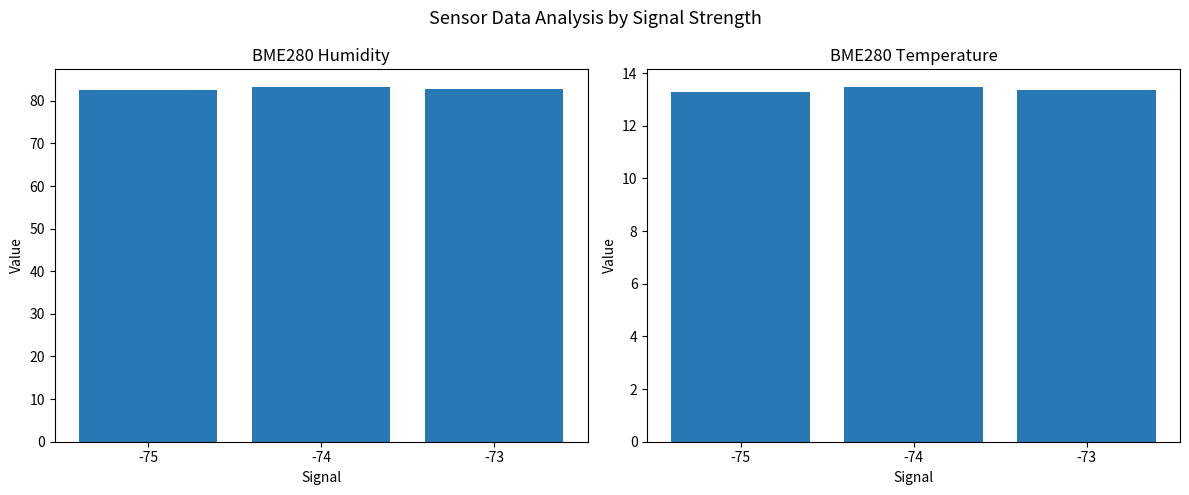

Rank the series by their average value, from highest to lowest.

BME280_humidity, BME280_temperature